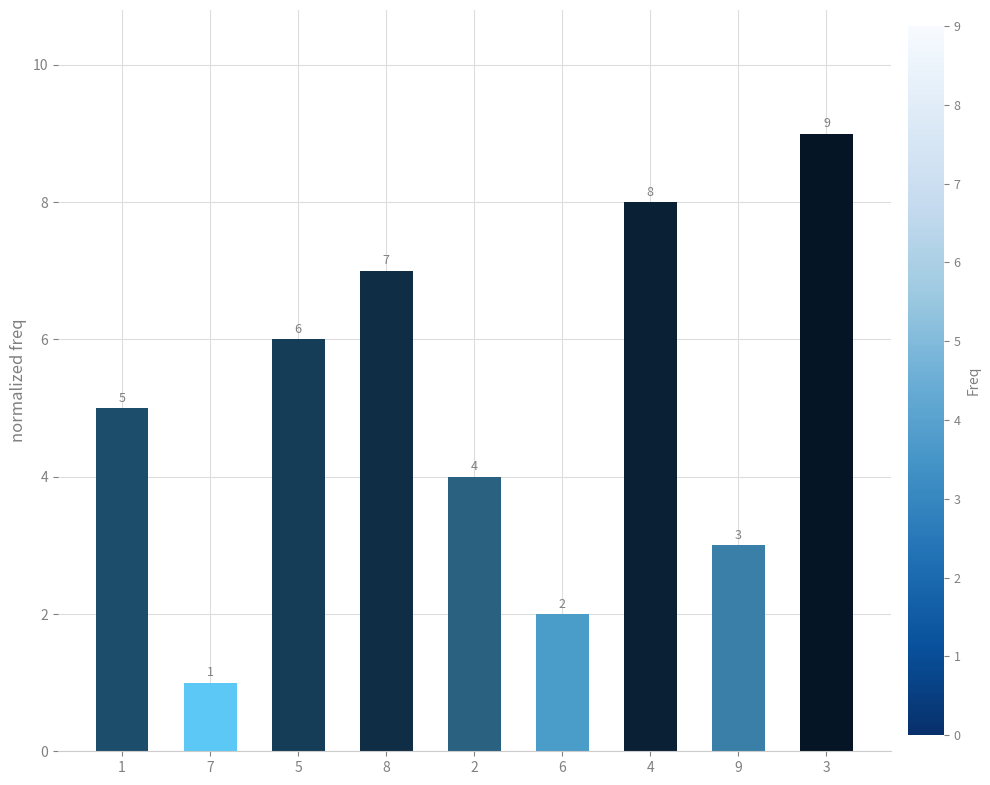

What is the difference between the maximum and minimum values?

8